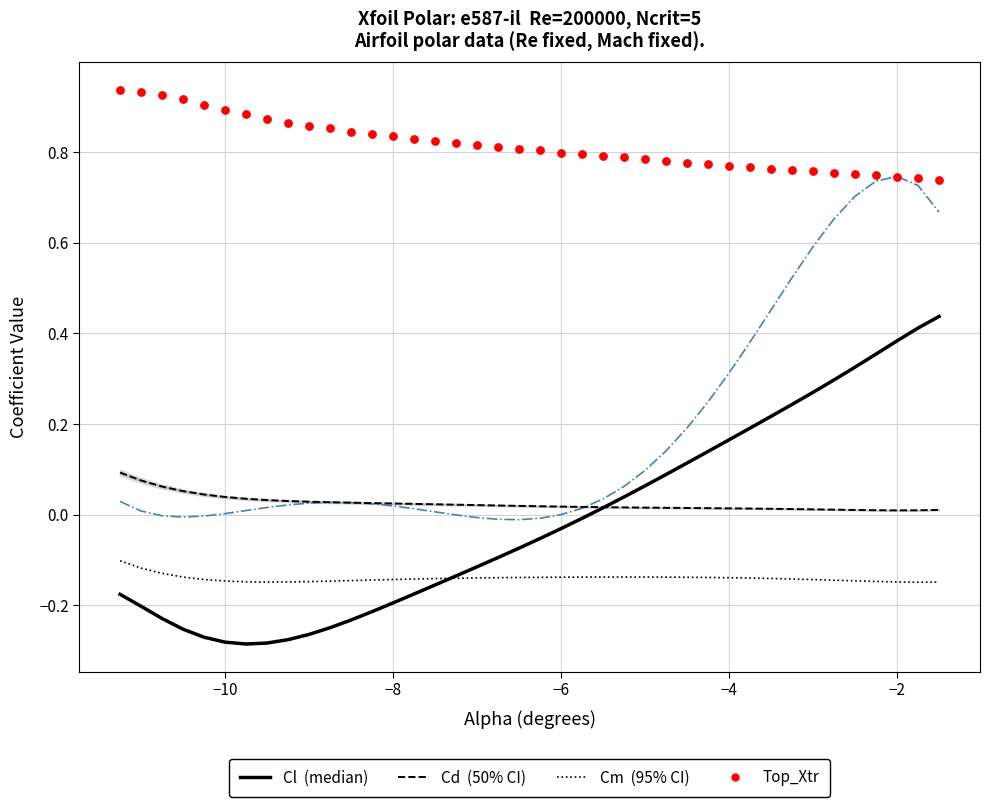

Which series has the largest Y range (max minus min)?

Bot_Xtr